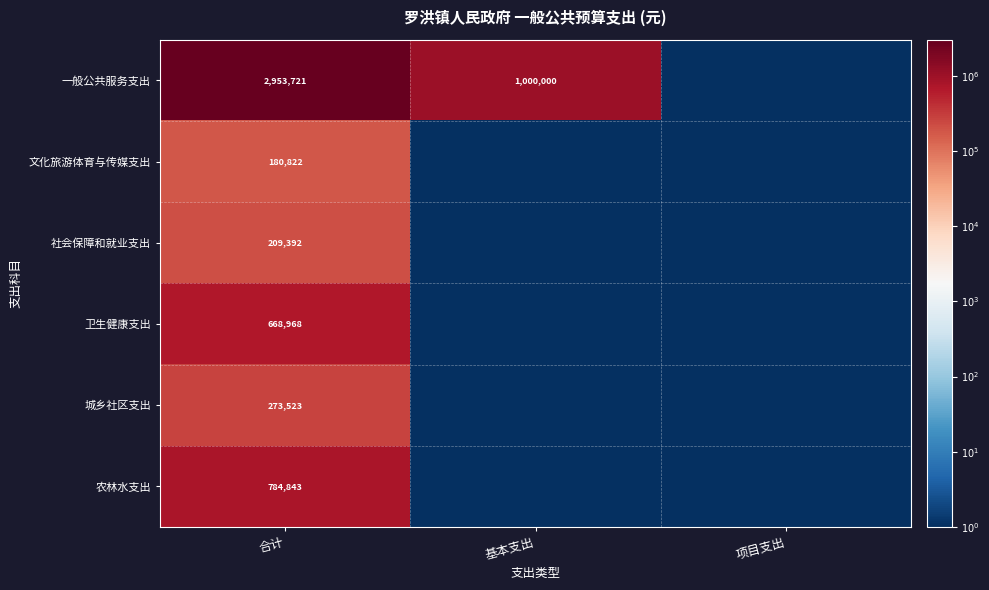

What is the spread (max minus min) of values at 合计?

2772899